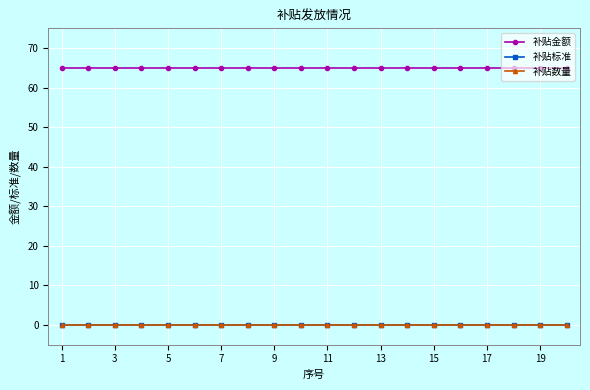

Is this an area chart (filled region under the line)?

No